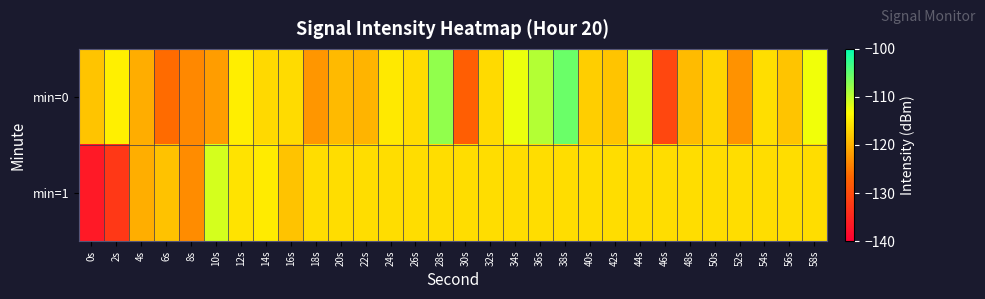

At 52s, list the series in order from smallest to largest.

min=0, min=1